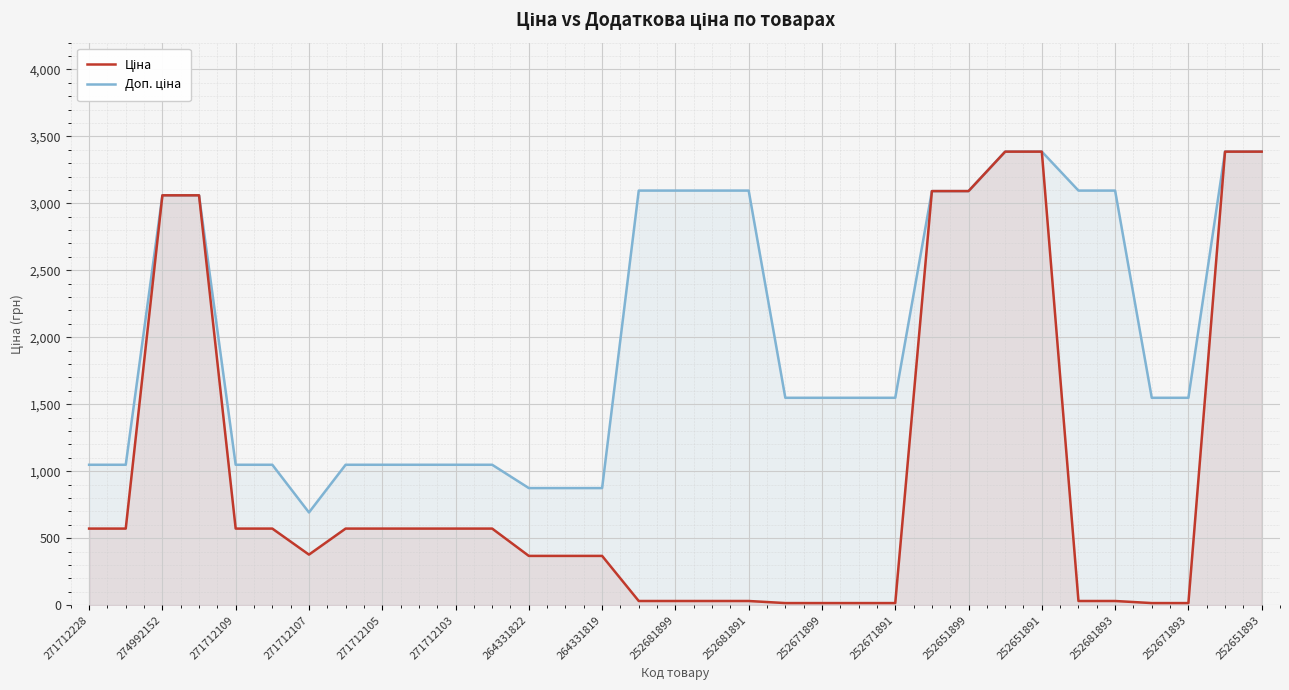

Which category has the highest value in the Ціна series?

25